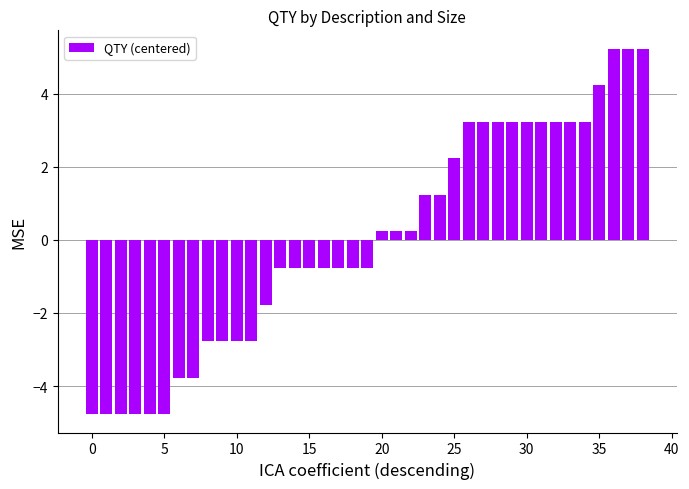

How many data points are less than 0?

20